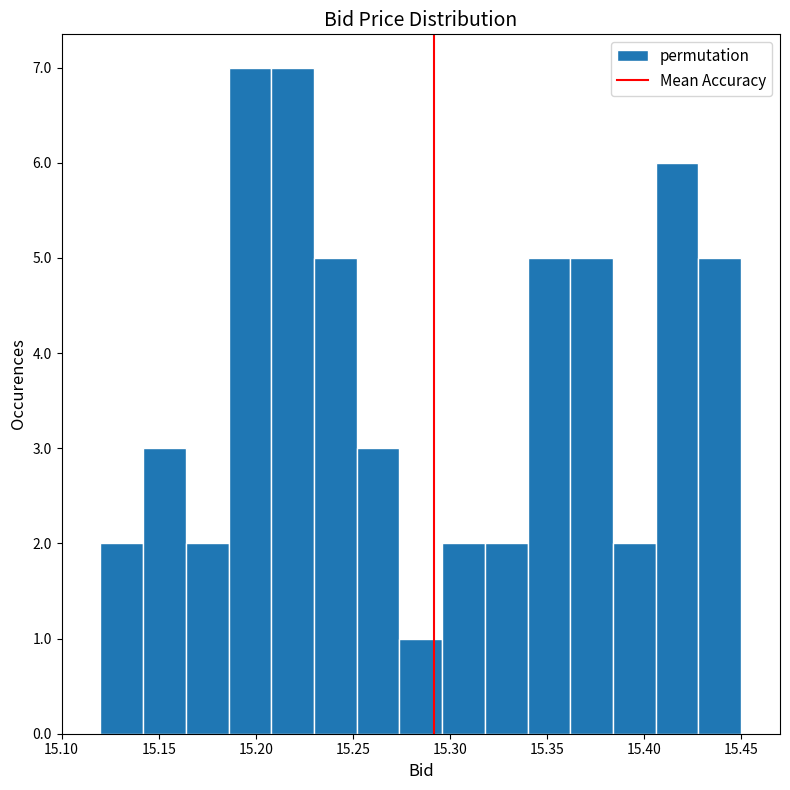

Reading left to right, transcribe this chart: for each bar, give the range it covers on the x-axis and its height. Neither the bar edges nor the heights are printed on the chart, so give them approximately, as read against the axes.

15.120 to 15.142: 2
15.142 to 15.164: 3
15.164 to 15.186: 2
15.186 to 15.208: 7
15.208 to 15.230: 7
15.230 to 15.252: 5
15.252 to 15.274: 3
15.274 to 15.296: 1
15.296 to 15.318: 2
15.318 to 15.340: 2
15.340 to 15.362: 5
15.362 to 15.384: 5
15.384 to 15.406: 2
15.406 to 15.428: 6
15.428 to 15.450: 5